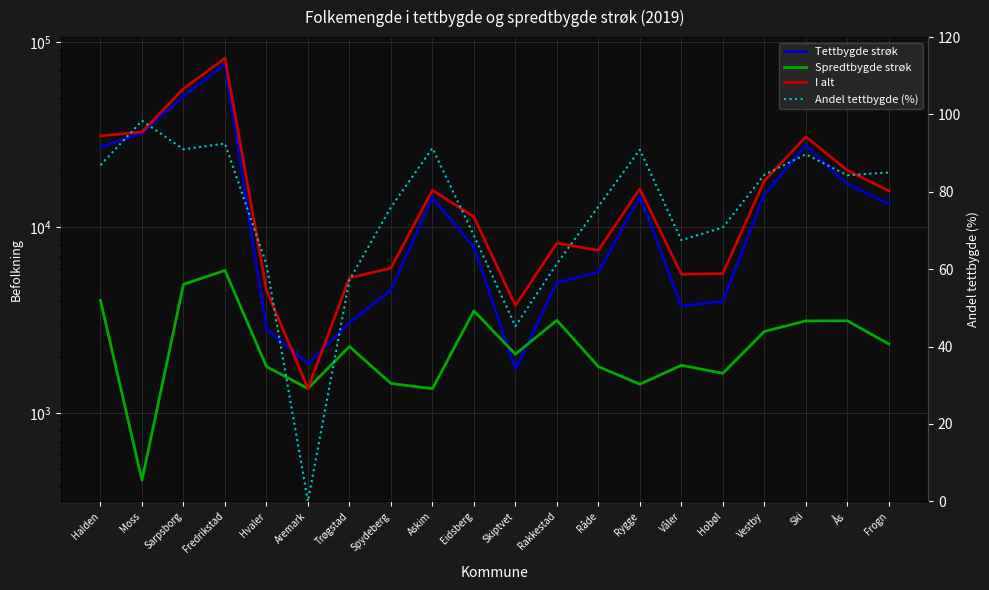

At how many categories does at least one series exceed 27606?

5